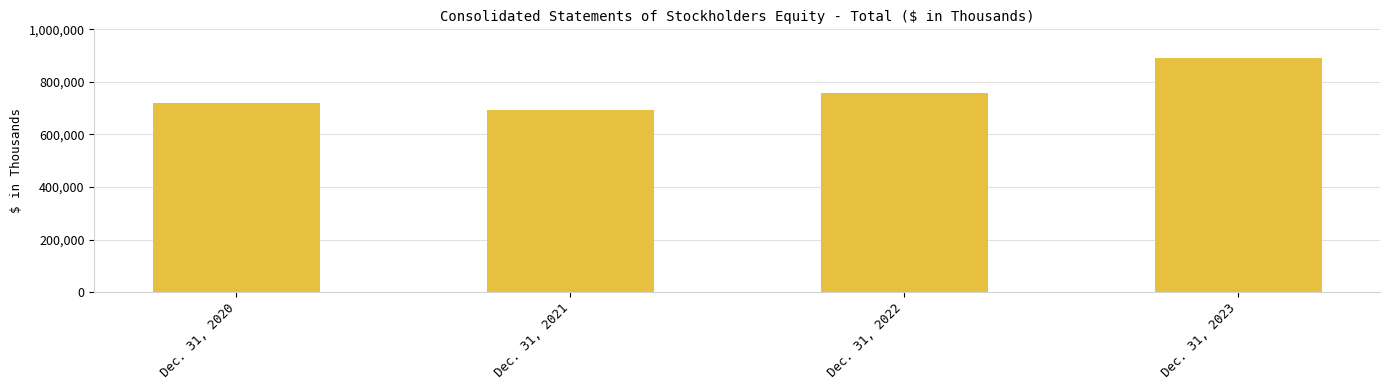

What is the change in value from Dec. 31, 2020 to Dec. 31, 2023?

+170265